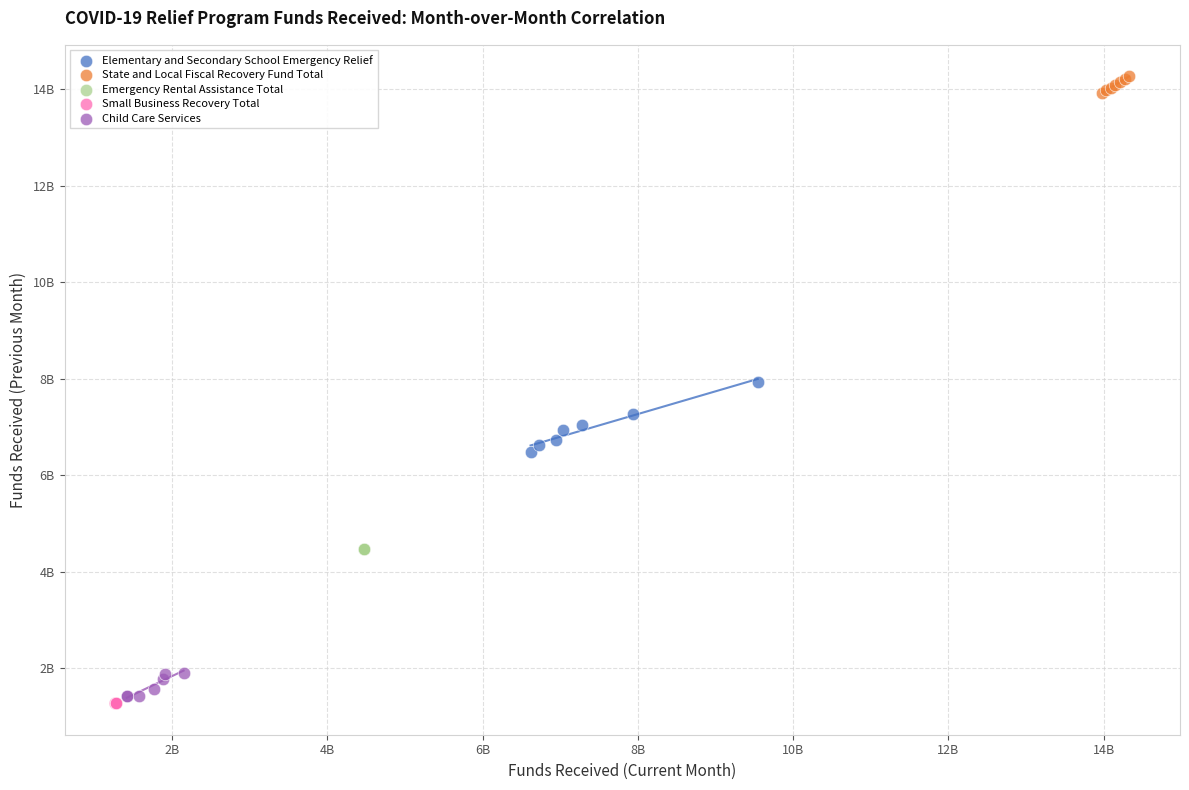

Which series has the largest Y range (max minus min)?

Elementary and Secondary School Emergency Relief